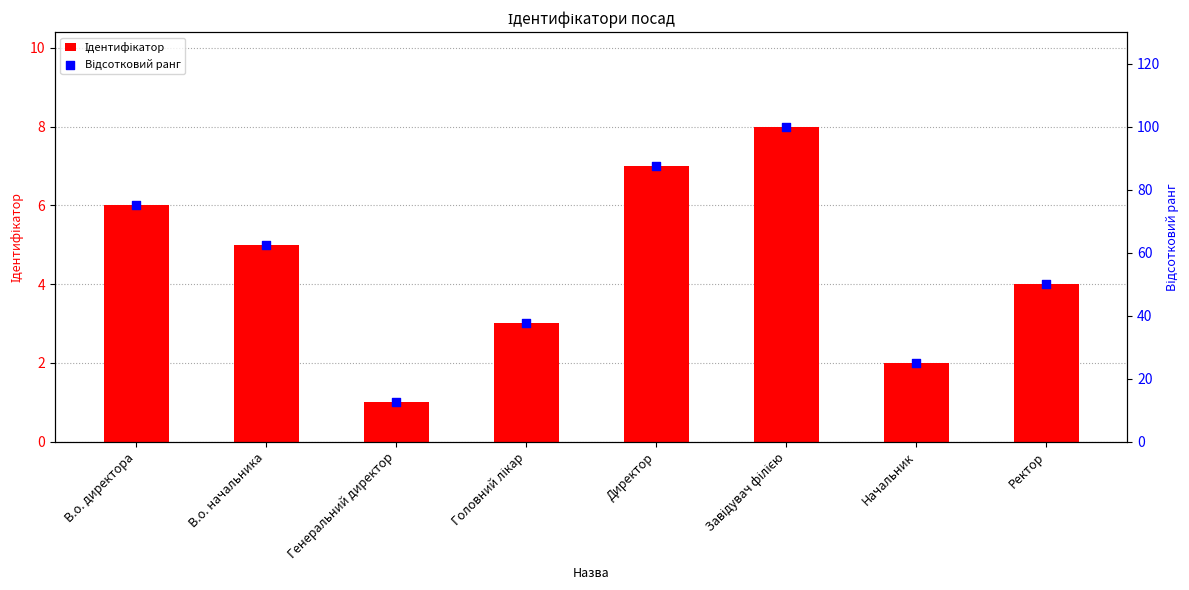

Which series contains the lowest Y value?

Ідентифікатор